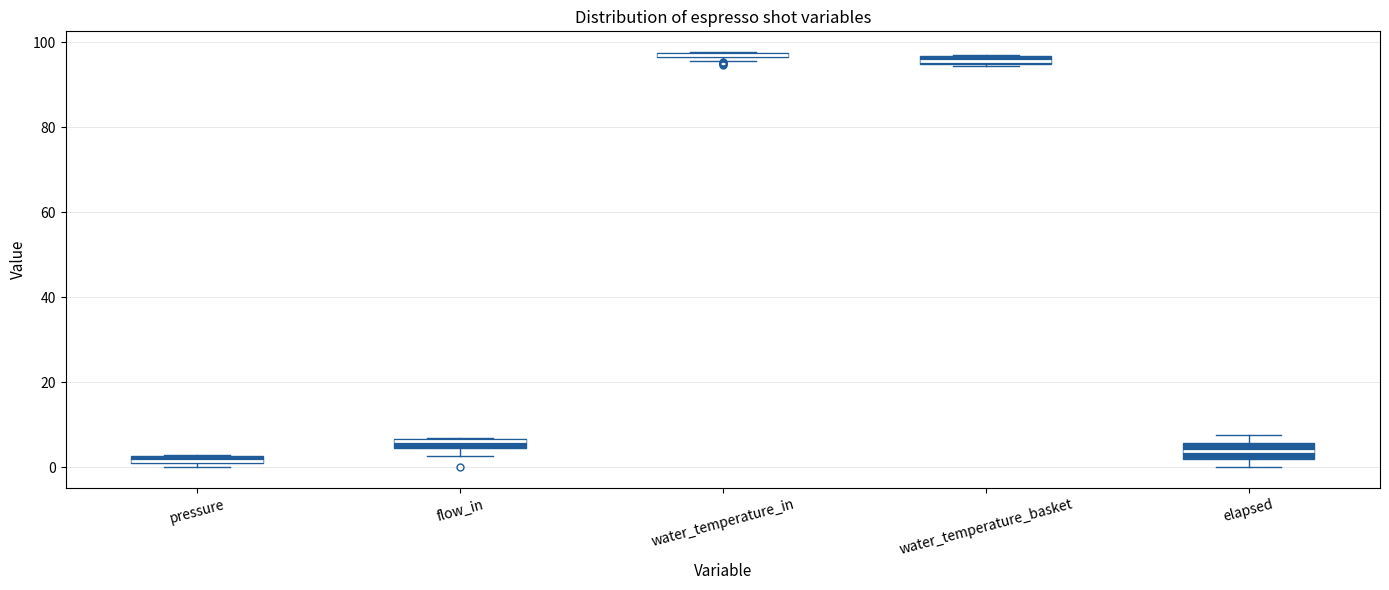

Where is the upper edge of the box for pressure on the y-axis? The values are not printed on the chart, so give them approximately, as read against the axis.

2